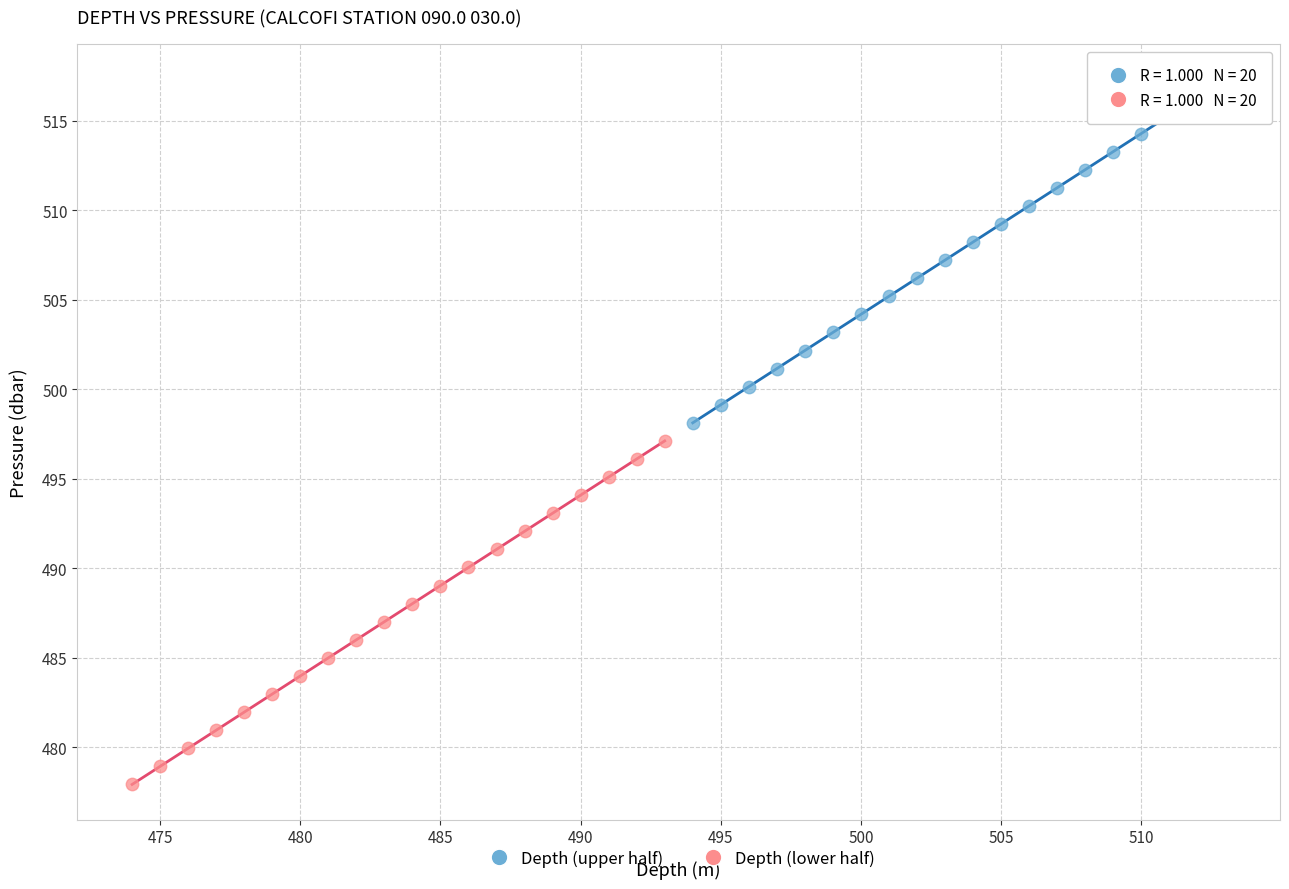

Which series reaches the minimum Y coordinate?

Depth (lower half)